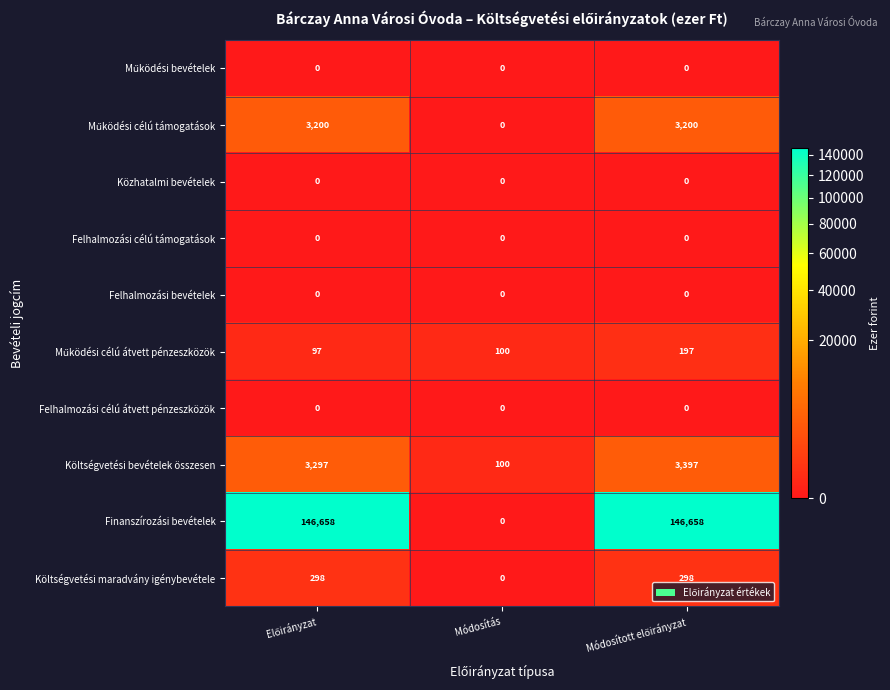

What is the sum of all Költségvetési maradvány igénybevétele values?

596